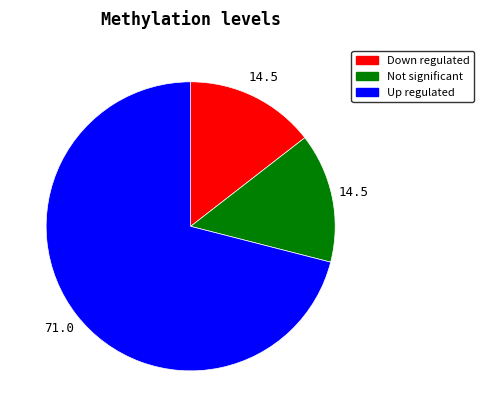

Does any single category account for the majority?

Yes